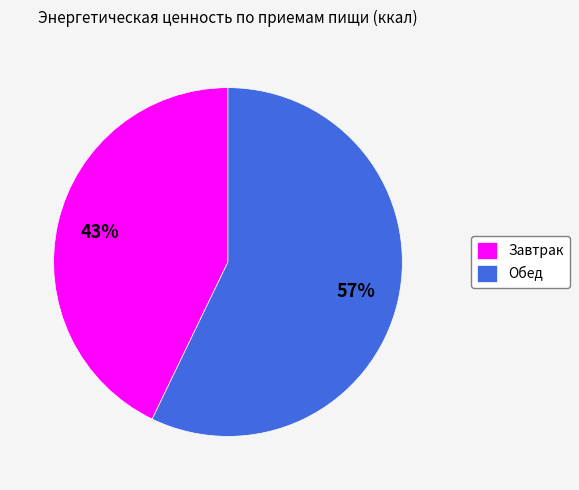

The Обед slice represents 57% of the pie. True or false?

True